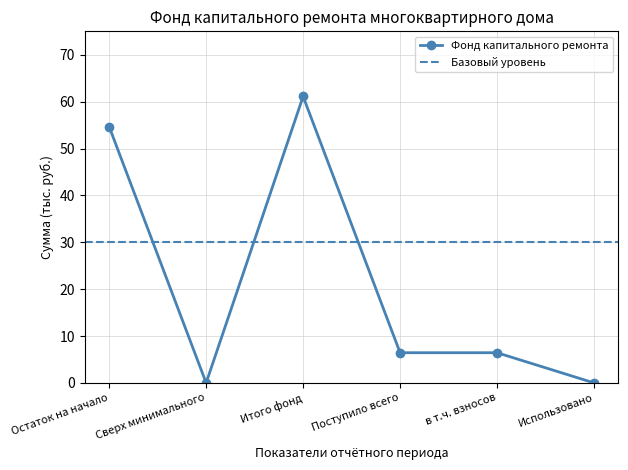

At which label does the data first exceed 6?

Остаток на начало